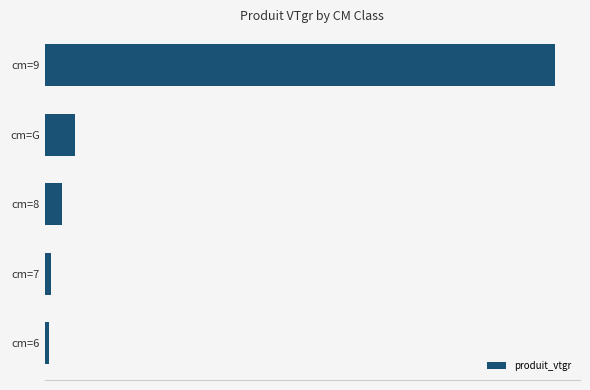

Does the chart contain any negative values?

No